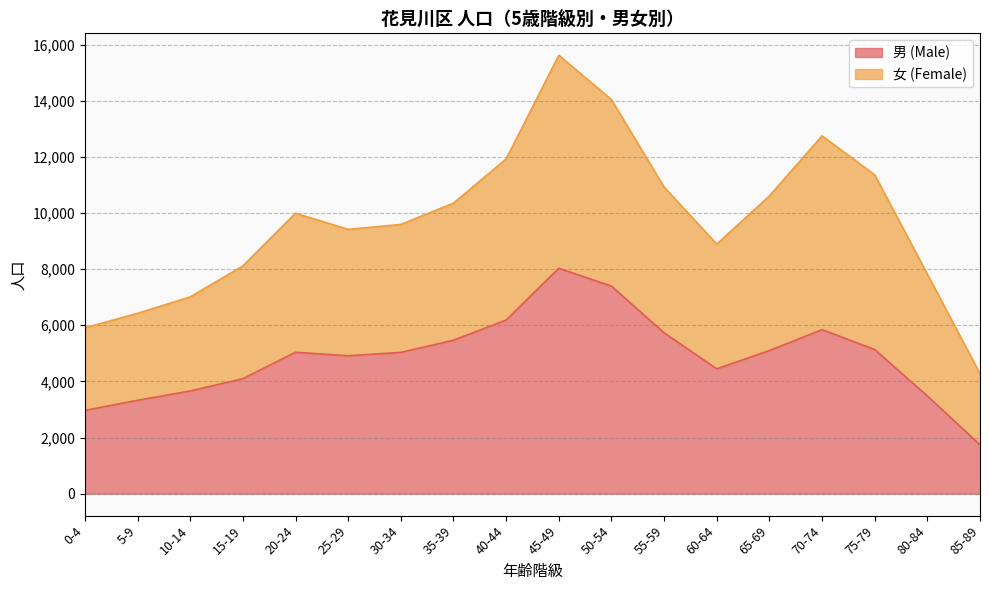

What is the minimum value shown in the chart?

1741